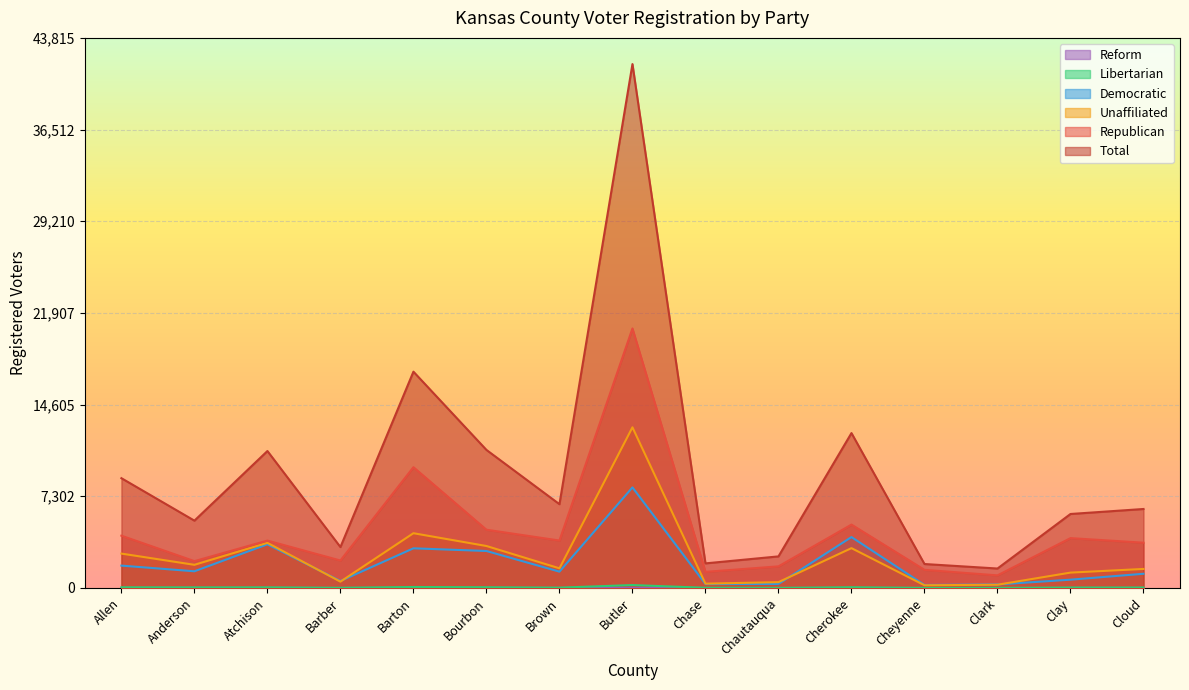

What is the maximum value shown in the chart?

41729